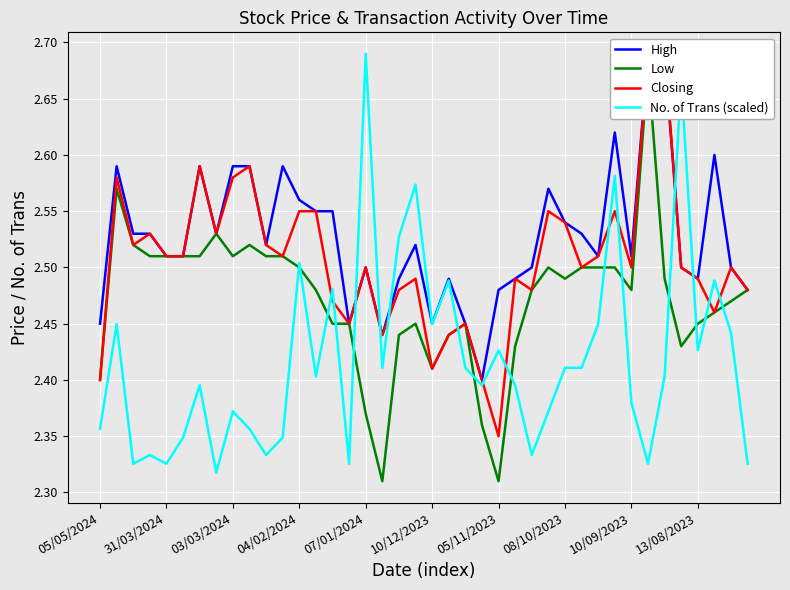

Reading right to left, what are all the values shown in this chart?

High: 2.5	2.5	2.6	2.5	2.5	2.7	2.7	2.5	2.6	2.5	2.5	2.5	2.6	2.5	2.5	2.5	2.4	2.5	2.5	2.5	2.5	2.5	2.4	2.5	2.5	2.5	2.5	2.6	2.6	2.5	2.6	2.6	2.5	2.6	2.5	2.5	2.5	2.5	2.6	2.5
Low: 2.5	2.5	2.5	2.5	2.4	2.5	2.7	2.5	2.5	2.5	2.5	2.5	2.5	2.5	2.4	2.3	2.4	2.5	2.4	2.4	2.5	2.4	2.3	2.4	2.5	2.5	2.5	2.5	2.5	2.5	2.5	2.5	2.5	2.5	2.5	2.5	2.5	2.5	2.6	2.4
Closing: 2.5	2.5	2.5	2.5	2.5	2.7	2.7	2.5	2.5	2.5	2.5	2.5	2.5	2.5	2.5	2.4	2.4	2.5	2.4	2.4	2.5	2.5	2.4	2.5	2.5	2.5	2.5	2.5	2.5	2.5	2.6	2.6	2.5	2.6	2.5	2.5	2.5	2.5	2.6	2.4
No. of Trans (scaled): 2.3	2.4	2.5	2.4	2.7	2.4	2.3	2.4	2.6	2.4	2.4	2.4	2.4	2.3	2.4	2.4	2.4	2.4	2.5	2.4	2.6	2.5	2.4	2.7	2.3	2.5	2.4	2.5	2.3	2.3	2.4	2.4	2.3	2.4	2.3	2.3	2.3	2.3	2.4	2.4